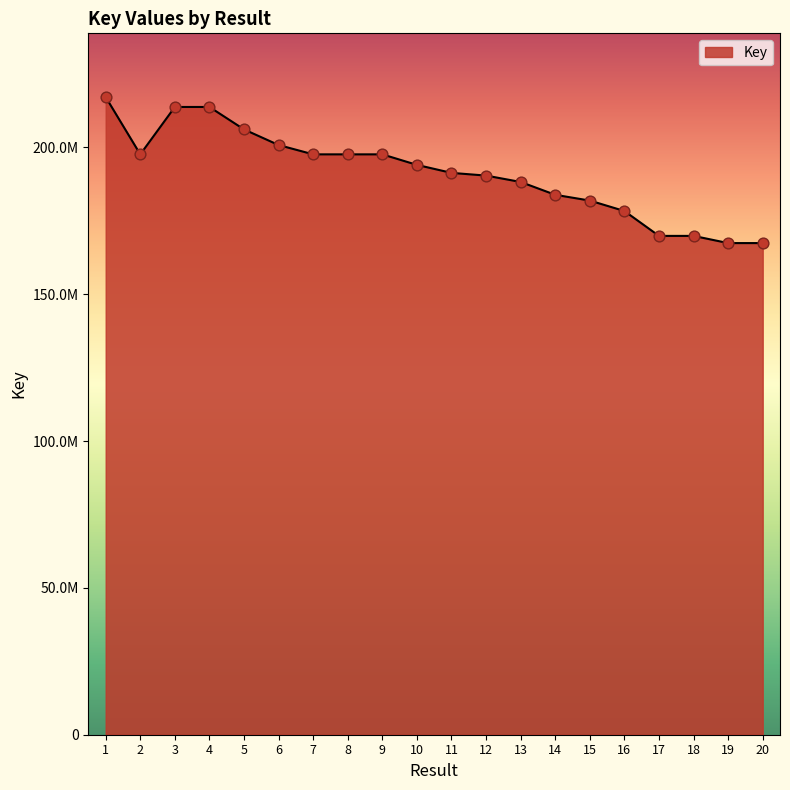

What is the change in value from 3 to 13?

-25540651